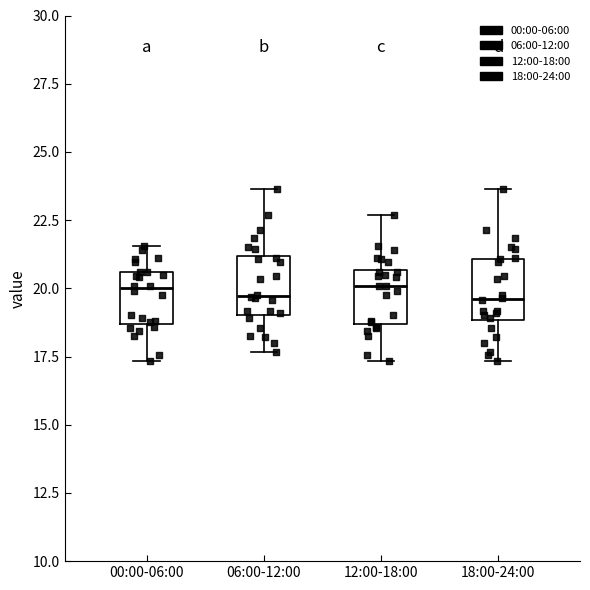

Where does the upper whisker of the box for 00:00-06:00 end on the y-axis? The values are not printed on the chart, so give them approximately, as read against the axis.

21.5